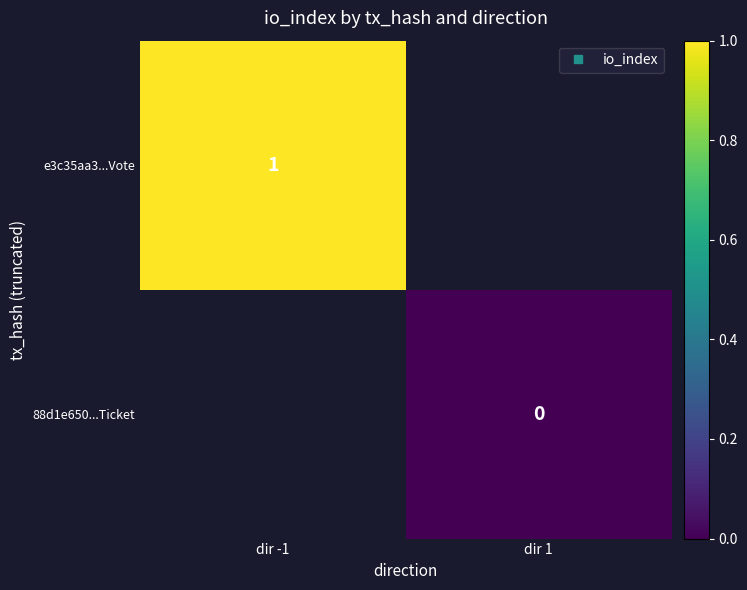

Where is e3c35aa3...Vote nearest to the value 1?

dir -1